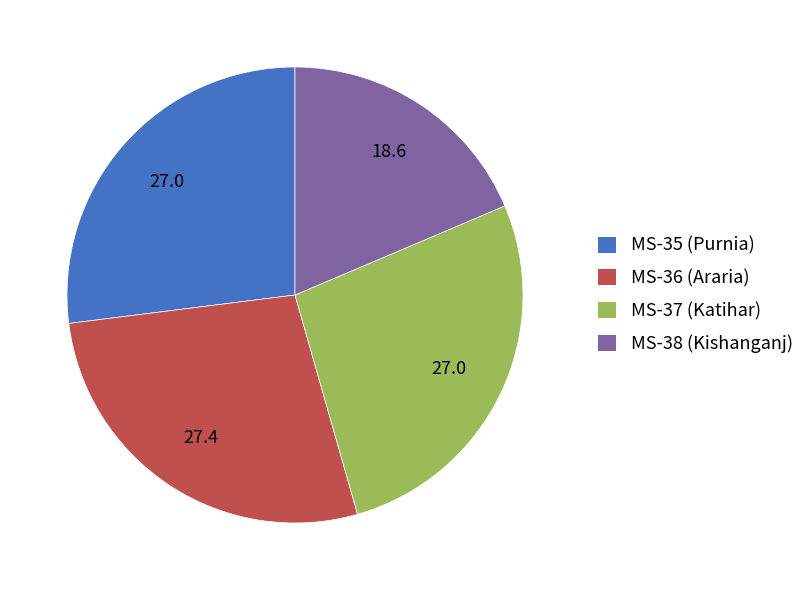

True or false: MS-38 (Kishanganj) accounts for 25% of the total.

False